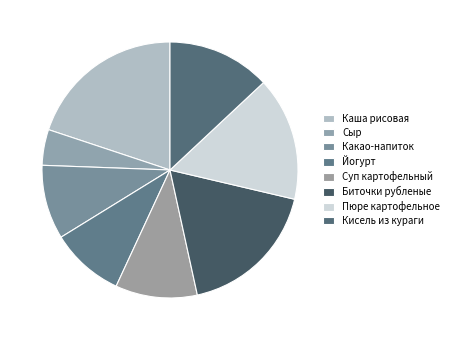

Is Биточки рубленые the majority of the pie?

No